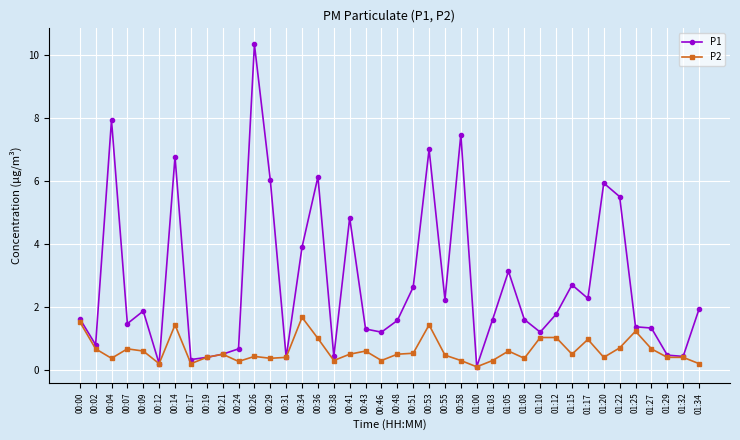

True or false: P1 has more than 2 interior local peaks.

True